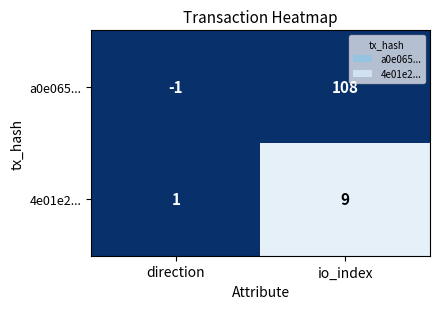

True or false: a0e065... has a value of -2 at direction.

False